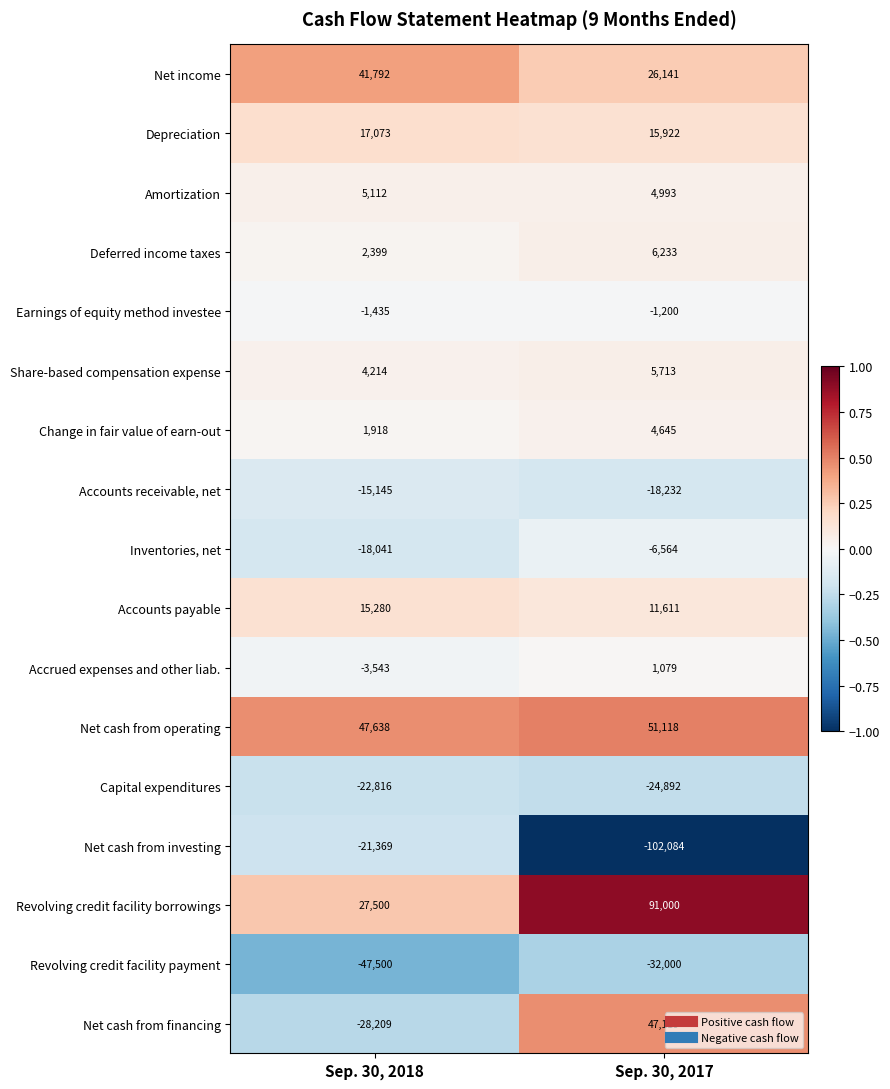

The Revolving credit facility borrowings series shows 27500 at Sep. 30, 2018. True or false?

True